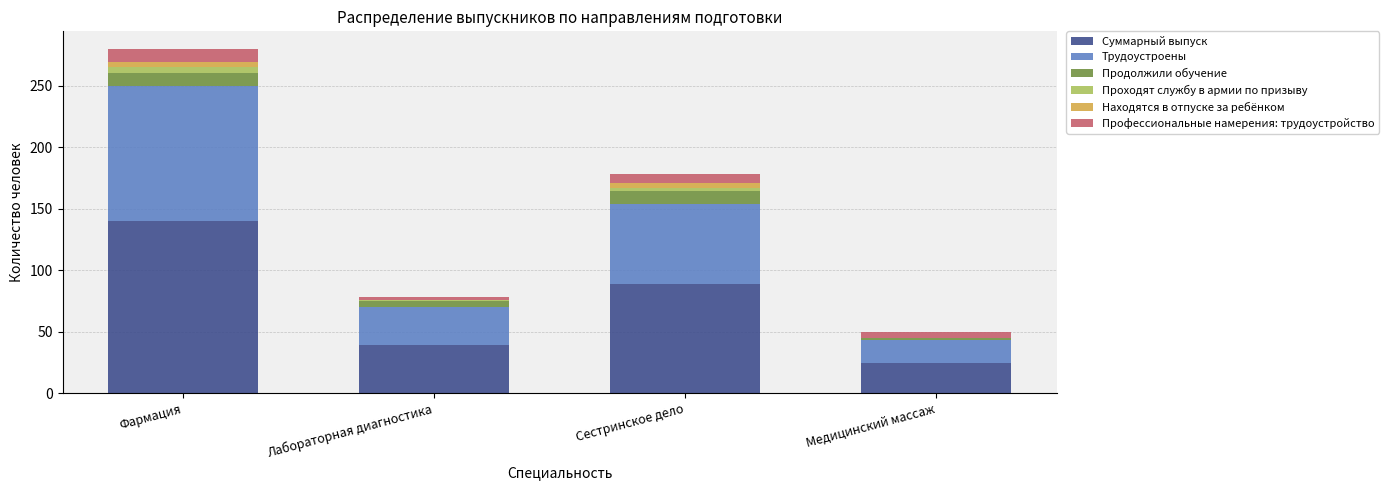

Reading right to left, list the values for the Суммарный выпуск series.

Медицинский массаж=25	Сестринское дело=89	Лабораторная диагностика=39	Фармация=140